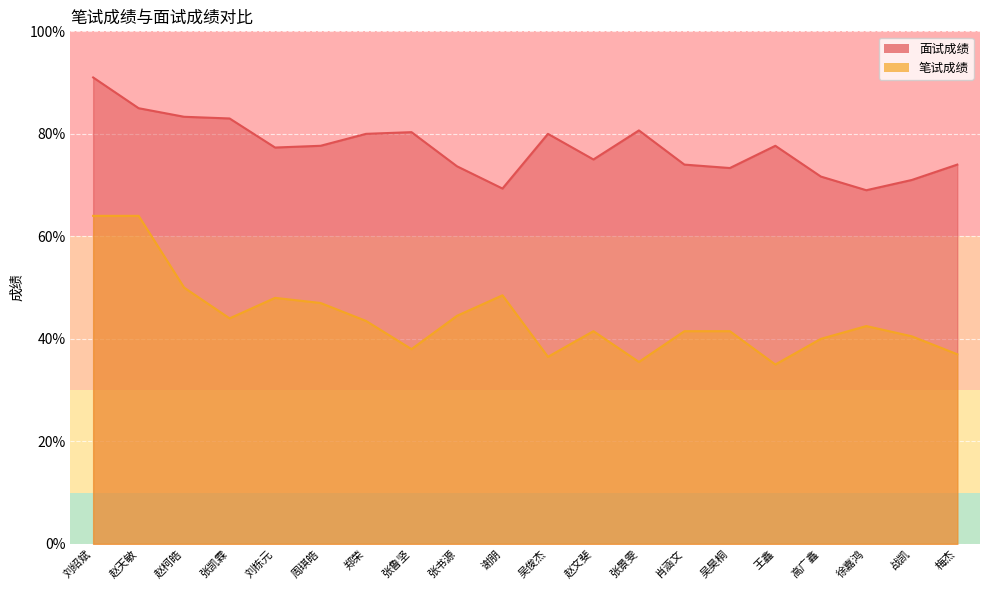

How many distinct data groups are displayed?

2